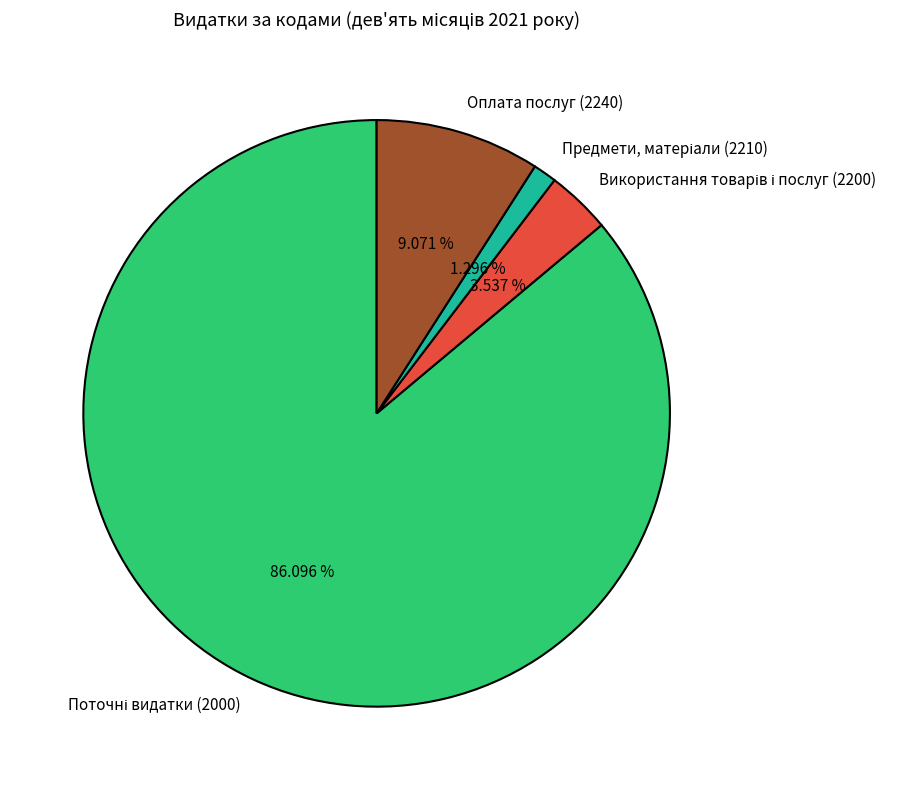

Is there a majority slice in this chart?

Yes